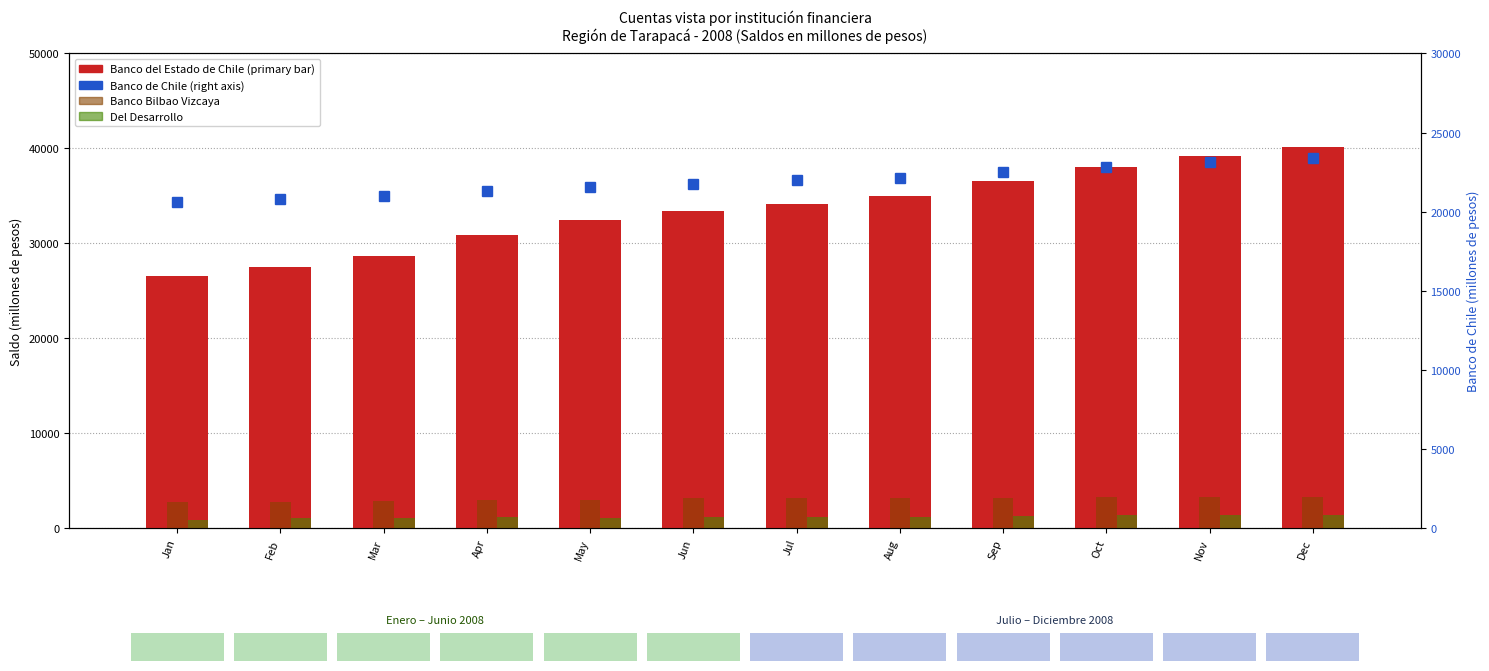

Does the chart contain stacked bars?

No